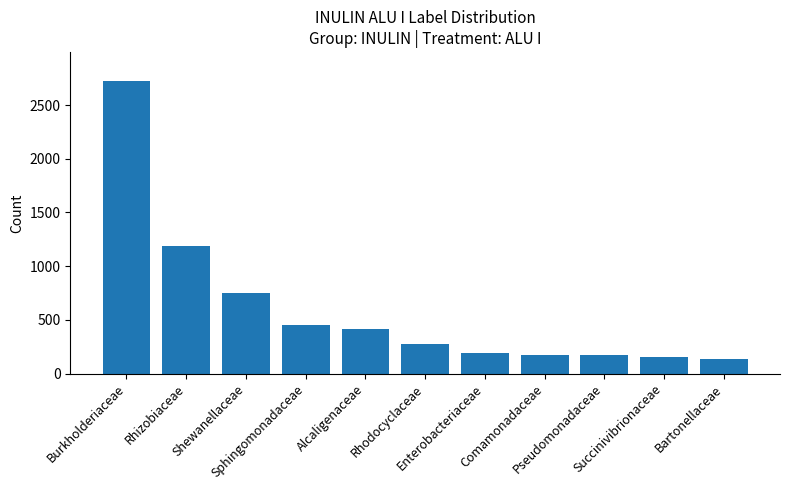

What is the label of the 2nd bar from the right?

Succinivibrionaceae